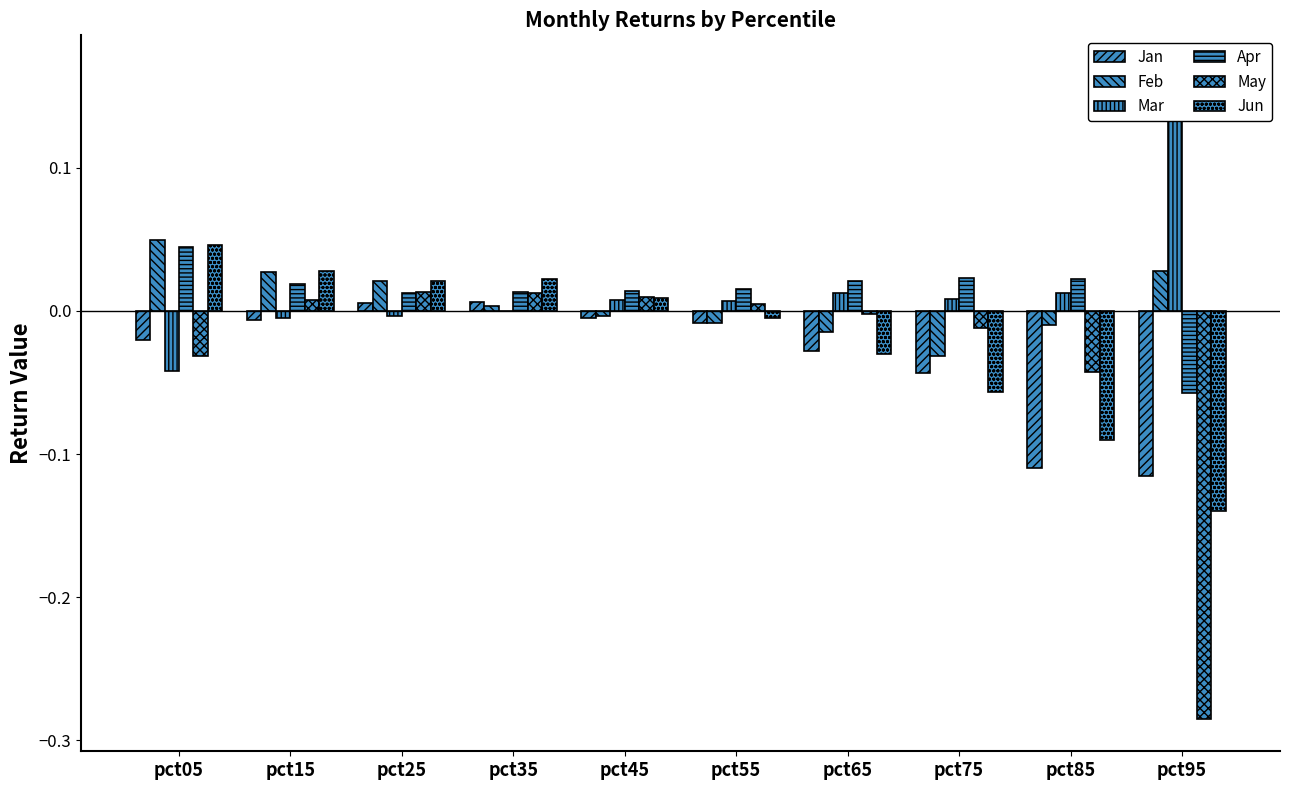

Reading left to right, list all the values displayed in this chart.

Jan: pct05=-0.0	pct15=-0.0	pct25=0.0	pct35=0.0	pct45=-0.0	pct55=-0.0	pct65=-0.0	pct75=-0.0	pct85=-0.1	pct95=-0.1
Feb: pct05=0.0	pct15=0.0	pct25=0.0	pct35=0.0	pct45=-0.0	pct55=-0.0	pct65=-0.0	pct75=-0.0	pct85=-0.0	pct95=0.0
Mar: pct05=-0.0	pct15=-0.0	pct25=-0.0	pct35=-0.0	pct45=0.0	pct55=0.0	pct65=0.0	pct75=0.0	pct85=0.0	pct95=0.2
Apr: pct05=0.0	pct15=0.0	pct25=0.0	pct35=0.0	pct45=0.0	pct55=0.0	pct65=0.0	pct75=0.0	pct85=0.0	pct95=-0.1
May: pct05=-0.0	pct15=0.0	pct25=0.0	pct35=0.0	pct45=0.0	pct55=0.0	pct65=-0.0	pct75=-0.0	pct85=-0.0	pct95=-0.3
Jun: pct05=0.0	pct15=0.0	pct25=0.0	pct35=0.0	pct45=0.0	pct55=-0.0	pct65=-0.0	pct75=-0.1	pct85=-0.1	pct95=-0.1